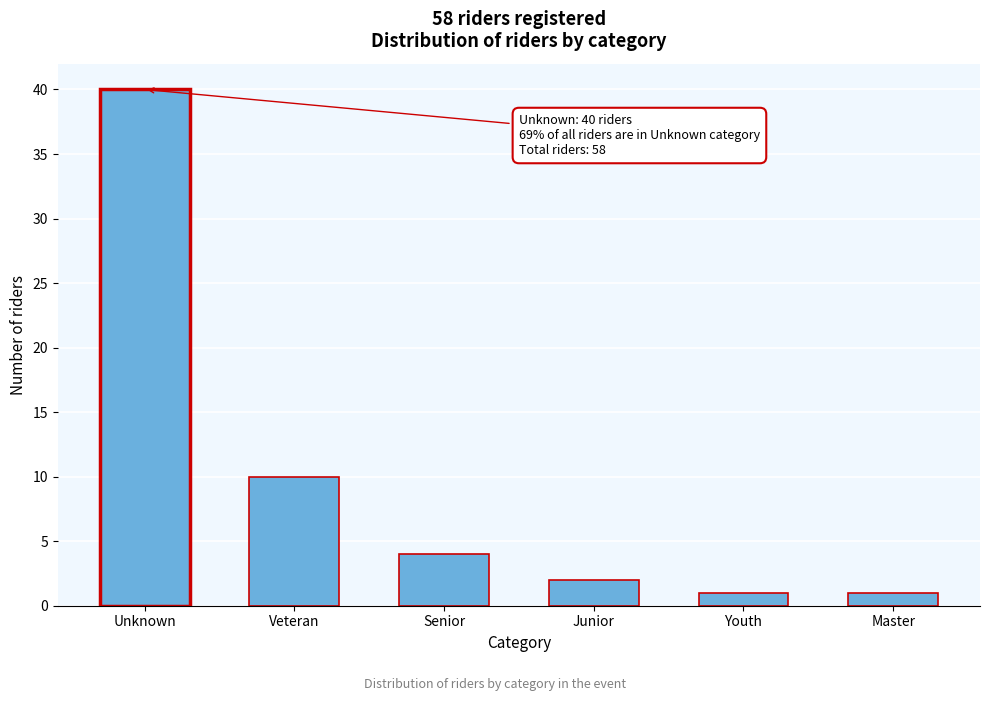

Reading left to right, transcribe all the data shown in this chart.

Unknown=40	Veteran=10	Senior=4	Junior=2	Youth=1	Master=1